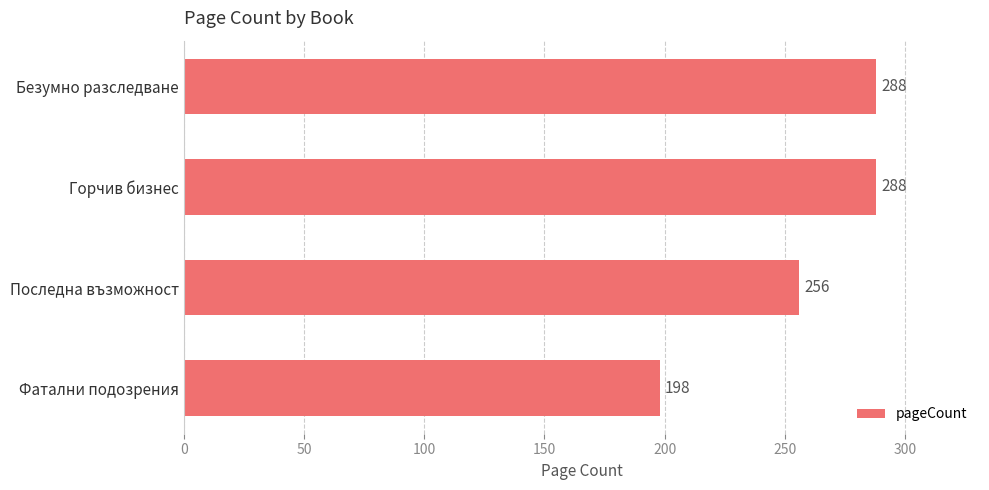

Between Горчив бизнес and Фатални подозрения, which is larger?

Горчив бизнес